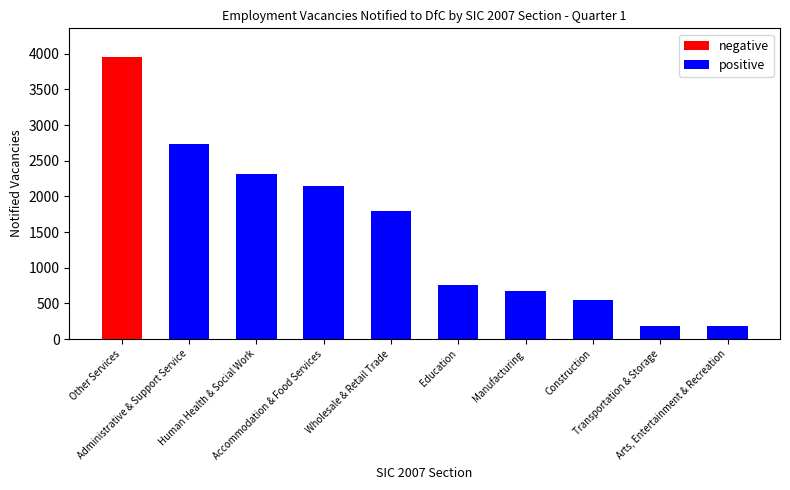

What is the minimum value for positive?

184